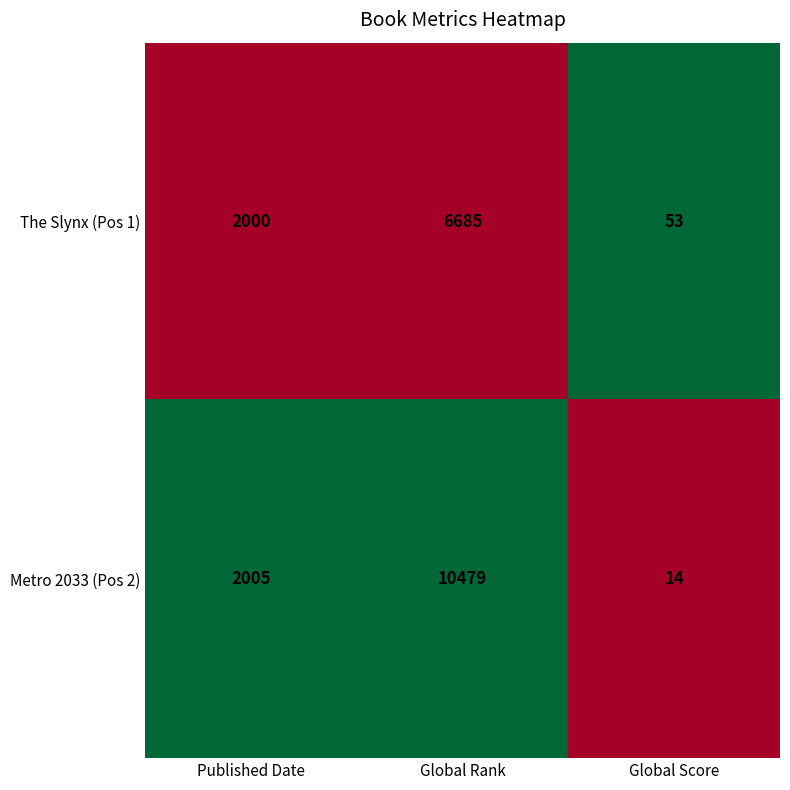

Which series has the largest total across all categories?

Metro 2033 (Pos 2)